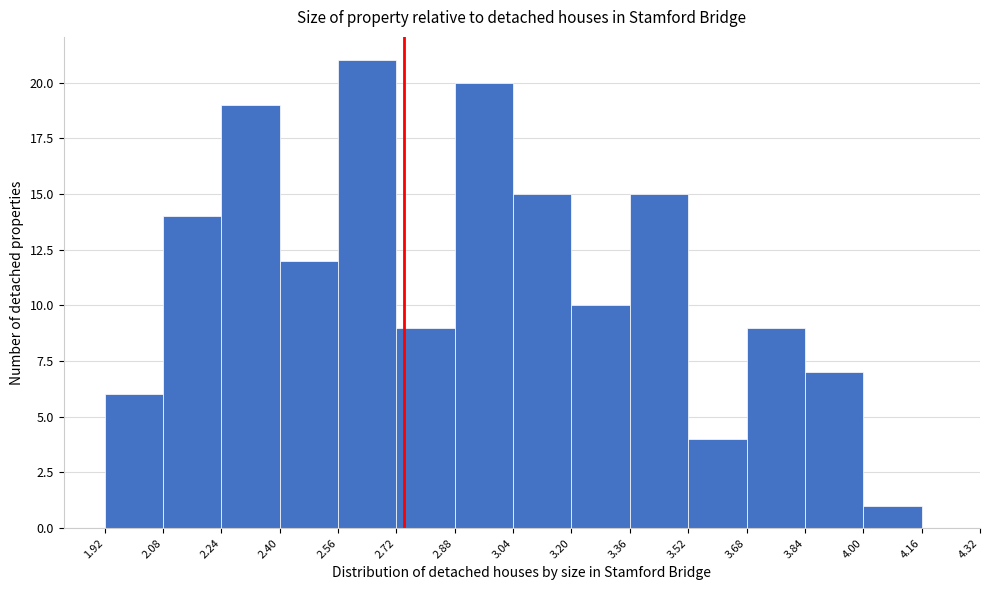

How tall is the bar that spans 3.68 to 3.84 on the x-axis? The values are not printed on the chart, so give them approximately, as read against the axis.

9